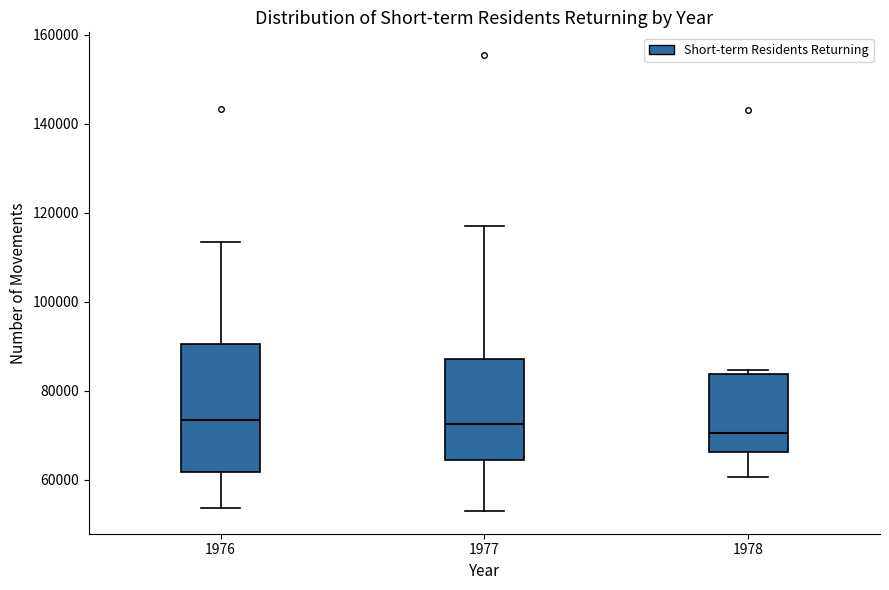

Which box's median line is the lowest?

1978